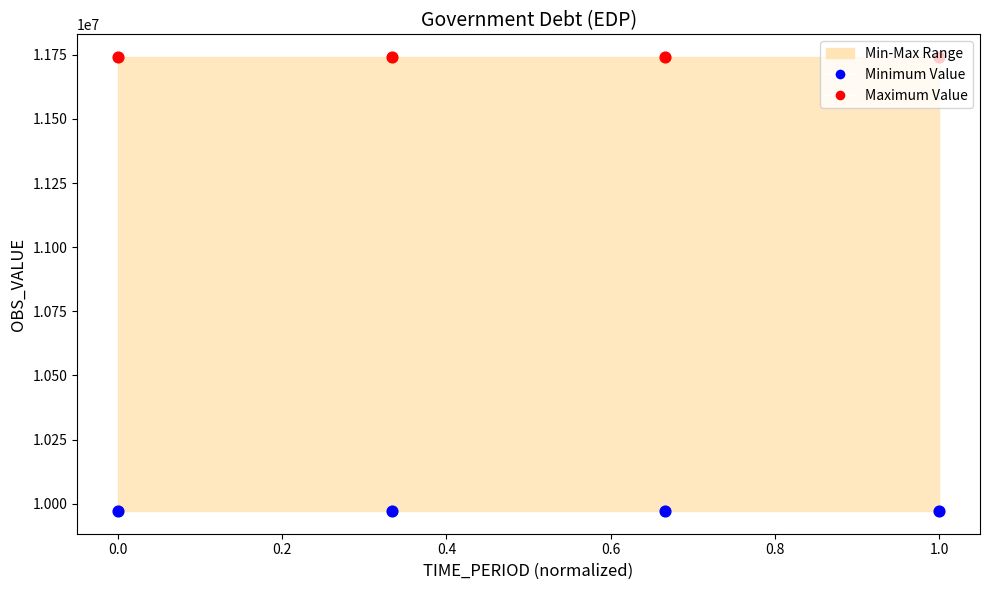

Is the value of Minimum Value at 0.0 greater than the value of Maximum Value at 0.4?

No